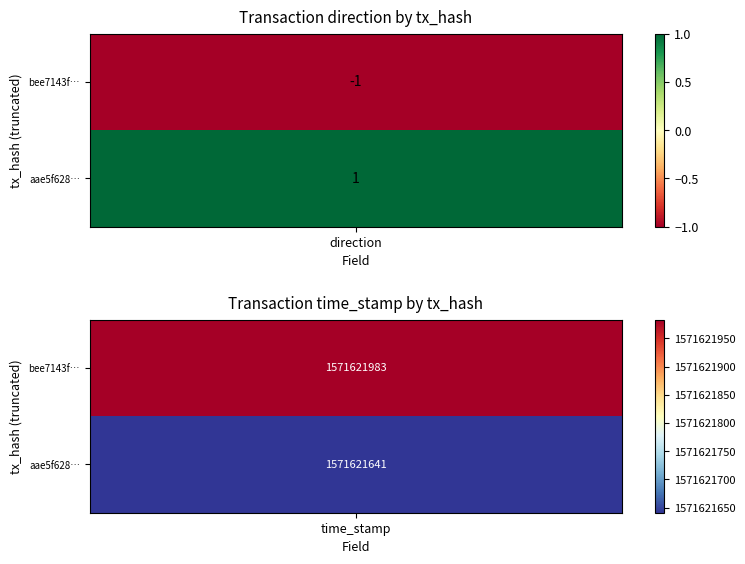

How many values in the aae5f628627b4fc1c4e8f912ece28f8ccf4f06b series are below 1571621641?

1